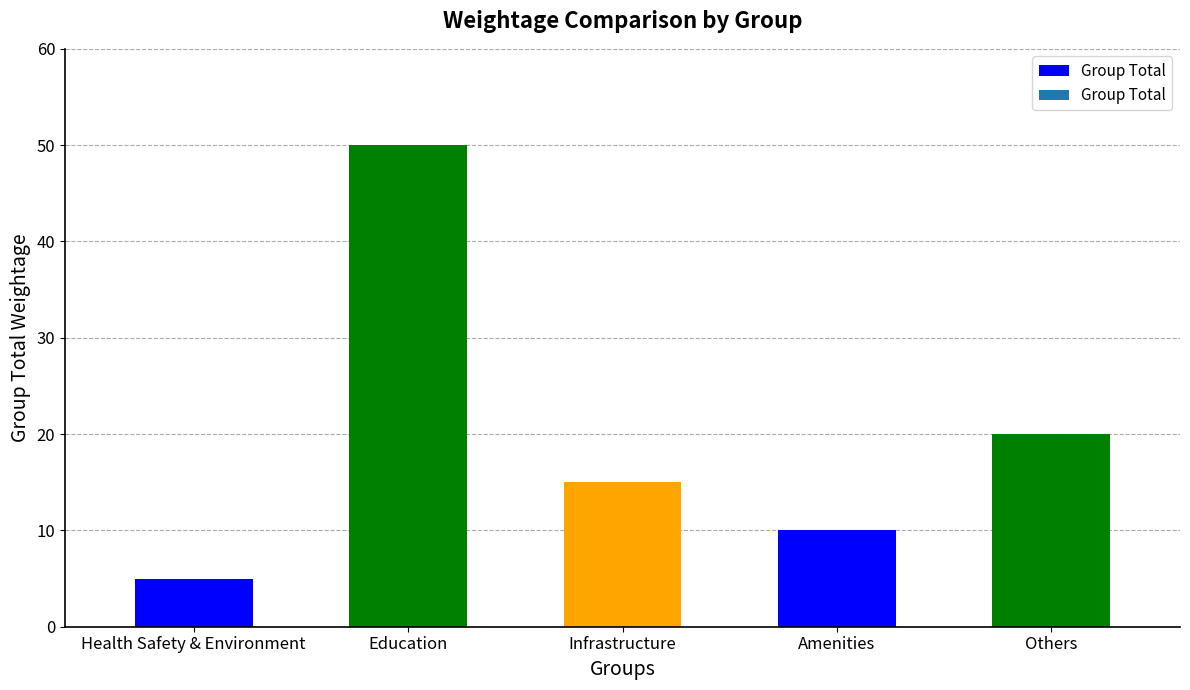

Reading left to right, transcribe all the data shown in this chart.

5	50	15	10	20